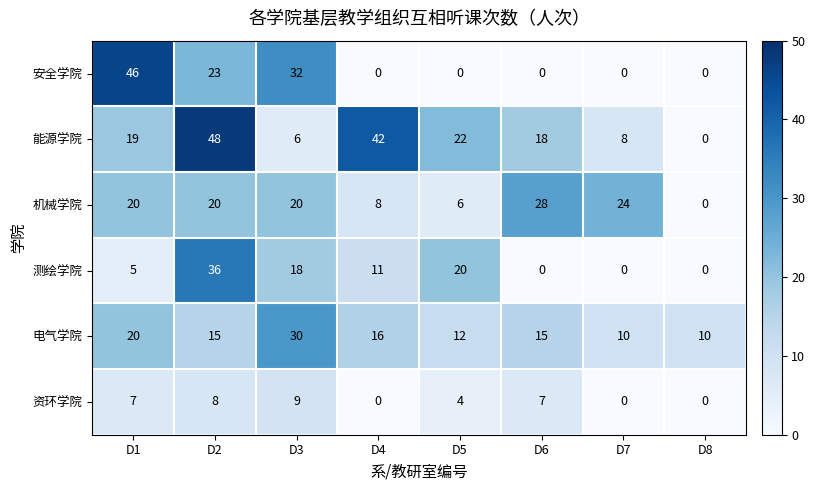

Which series has the largest total across all categories?

能源学院